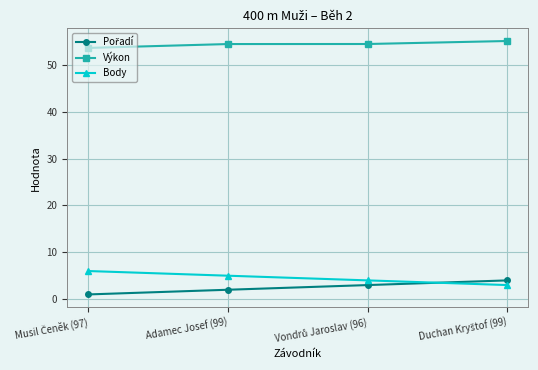

What is the minimum value for Výkon?

53.6